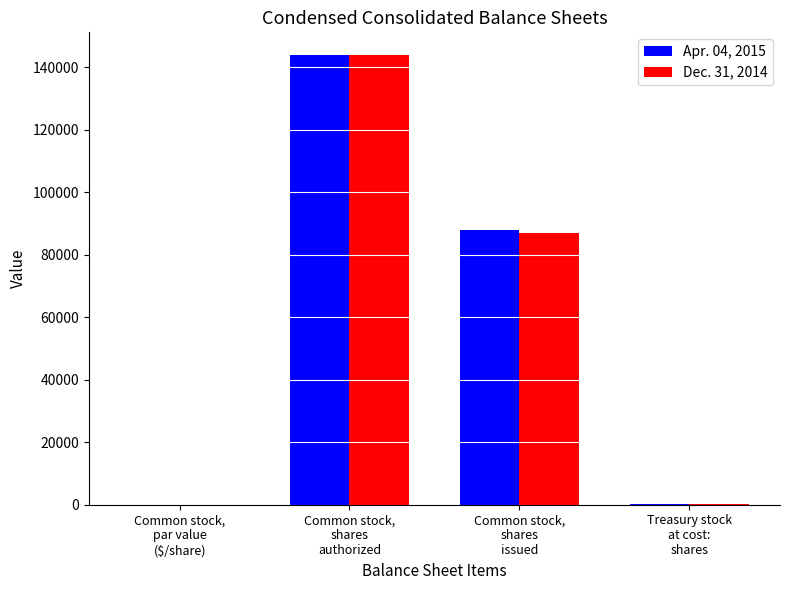

What is the maximum value shown in the chart?

144000.0